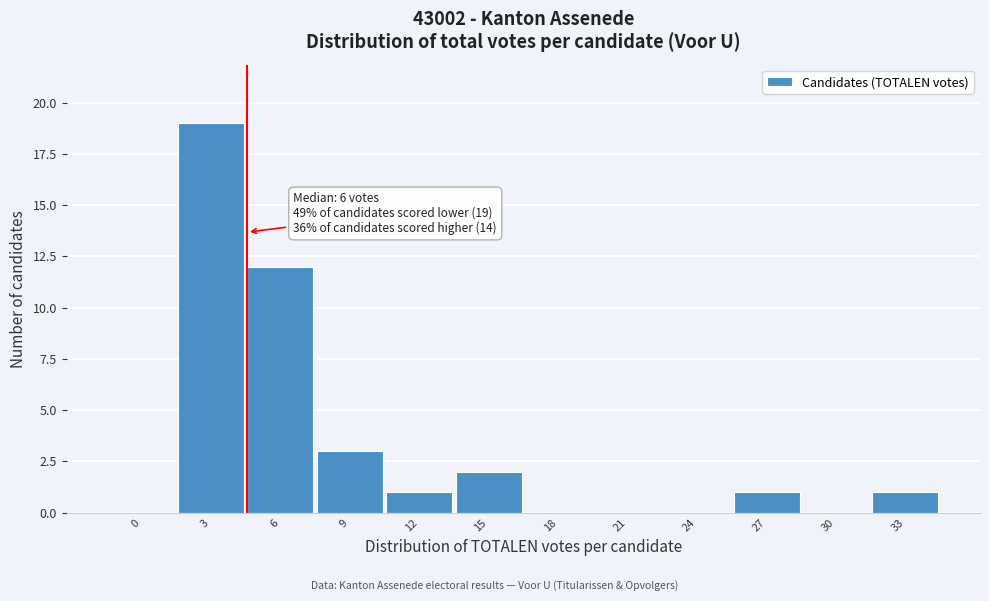

Reading left to right, list all the values displayed in this chart.

0=0	3=19	6=12	9=3	12=1	15=2	18=0	21=0	24=0	27=1	30=0	33=1